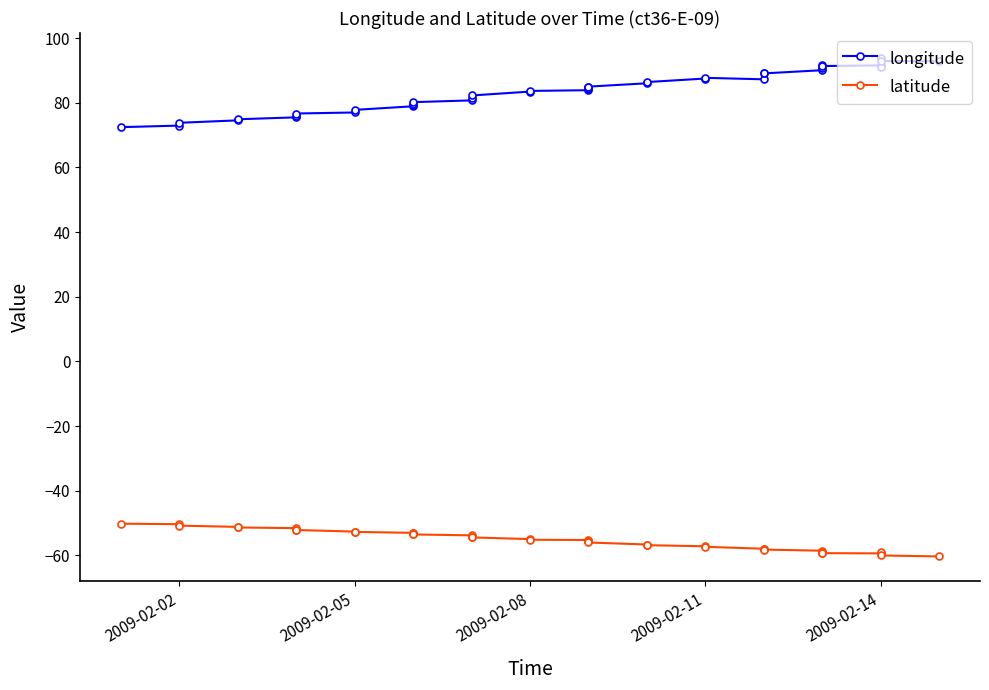

Rank the series by their average value, from highest to lowest.

longitude, latitude